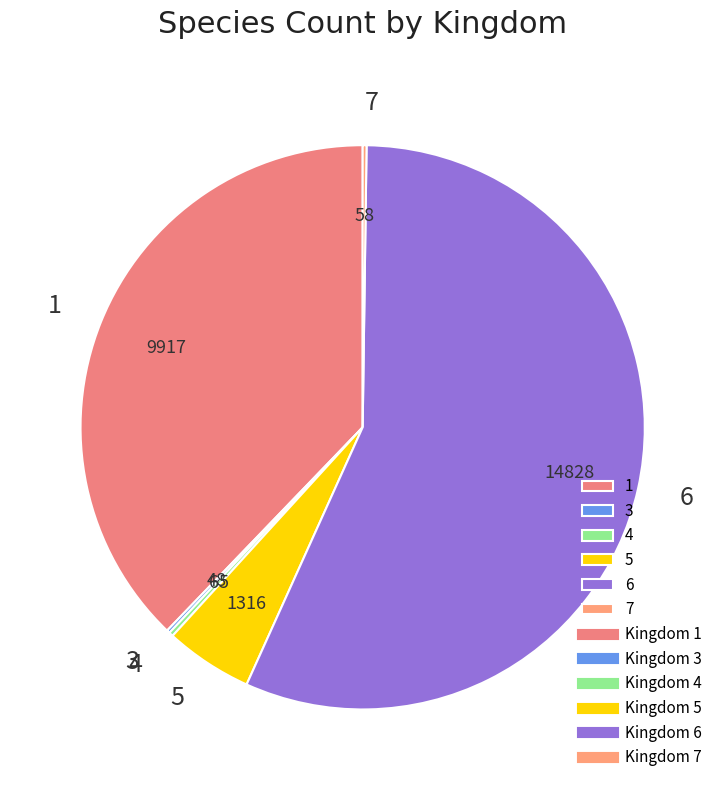

Which category has the biggest portion of the pie?

6